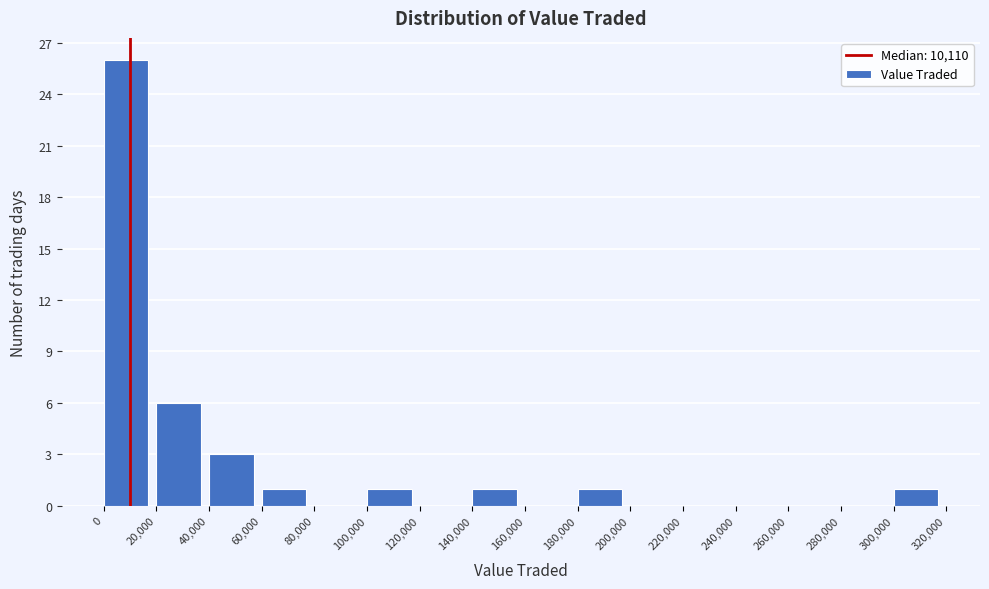

Over which range of the x-axis is the bar tallest?

0 to 20,000